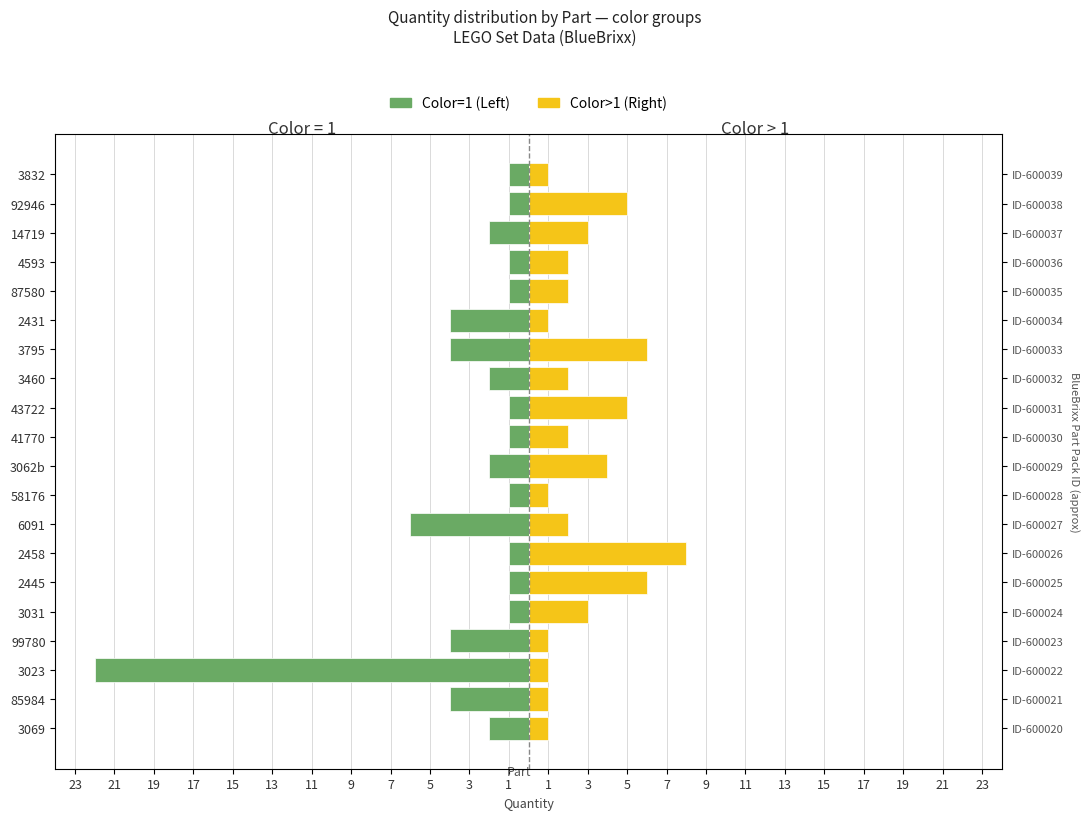

What is the minimum value for Color=1 (Left)?

-22